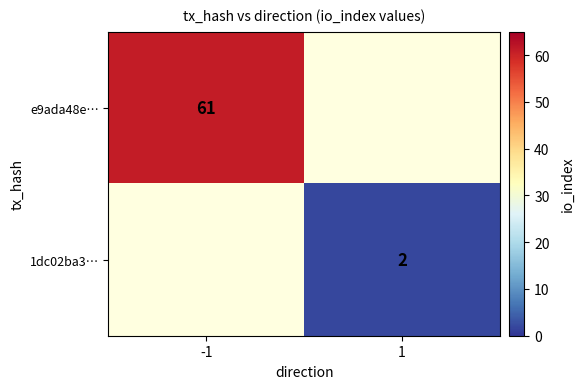

True or false: e9ada48e… has a value of 61 at -1.

True